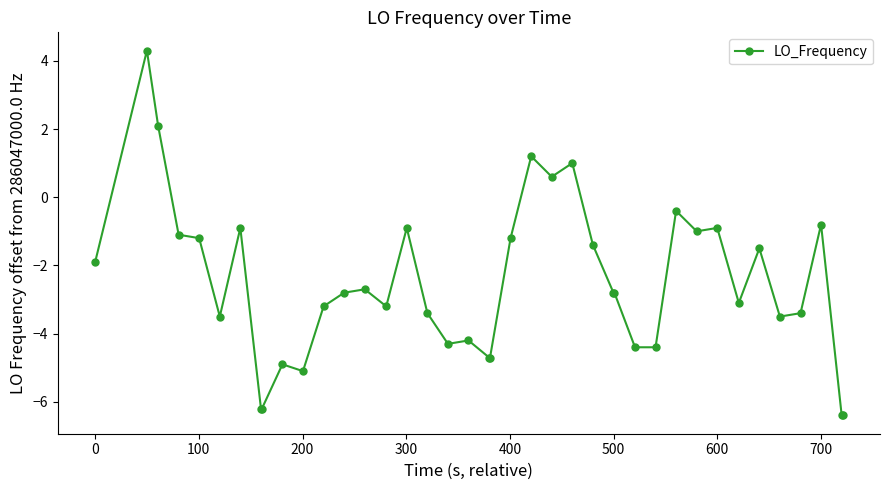

What is the difference between the second highest and second lowest values?

8.5